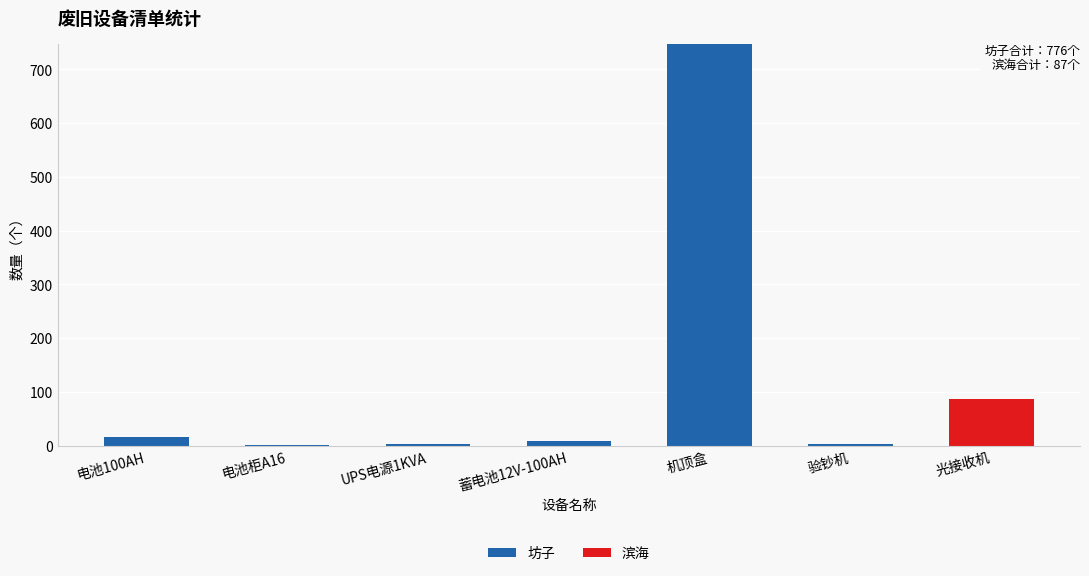

At which category is the sum across all series the highest?

机顶盒